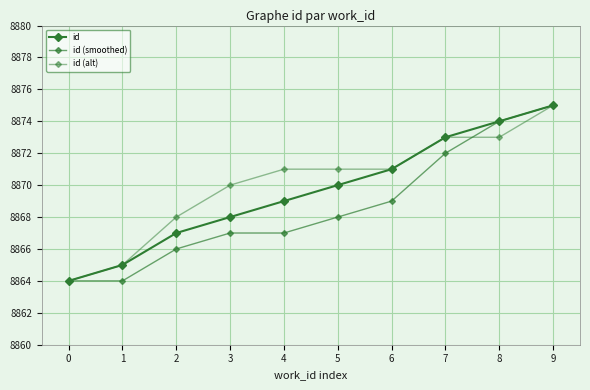

How many lines are shown in the chart?

3